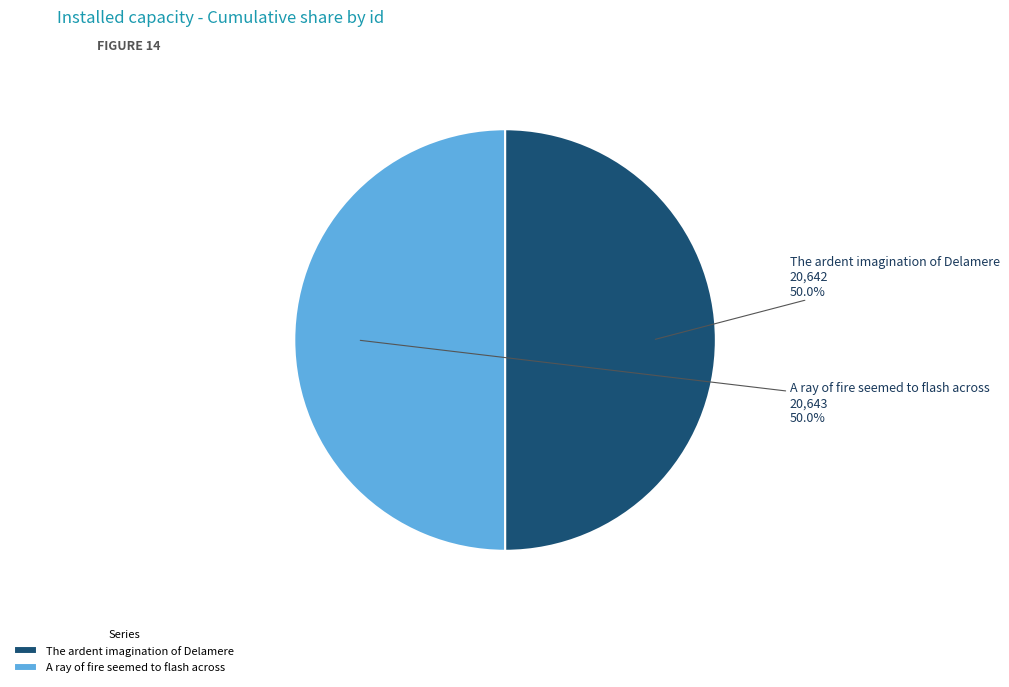

Approximately how many times larger is the value at The ardent imagination of Delamere compared to A ray of fire seemed to flash across?

1.0